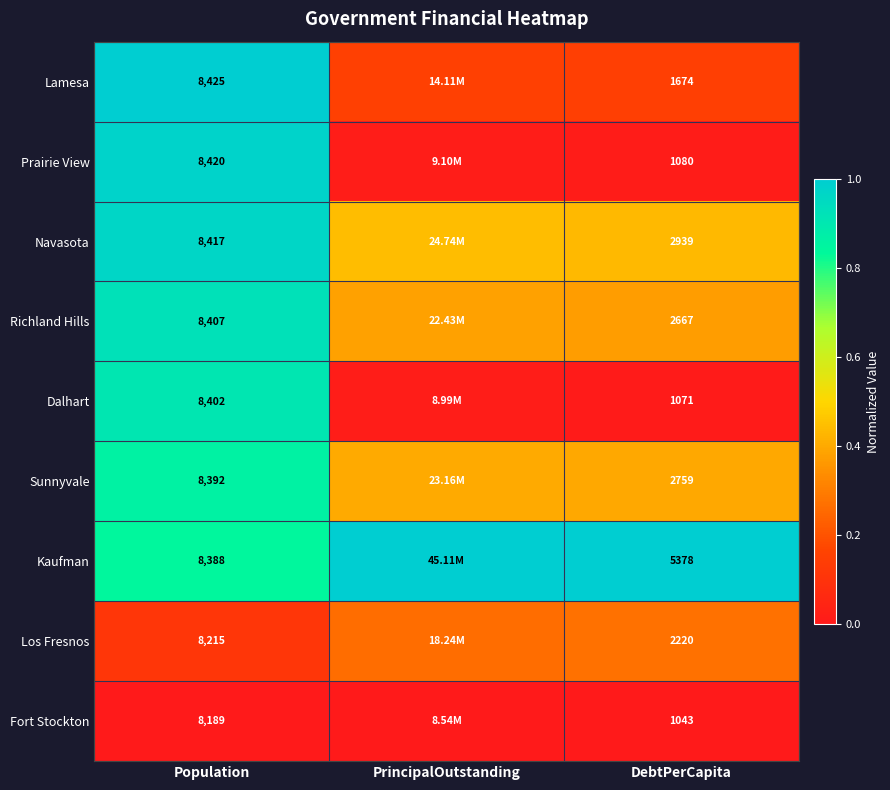

At Population, list the series in order from largest to smallest.

Lamesa, Prairie View, Navasota, Richland Hills, Dalhart, Sunnyvale, Kaufman, Los Fresnos, Fort Stockton